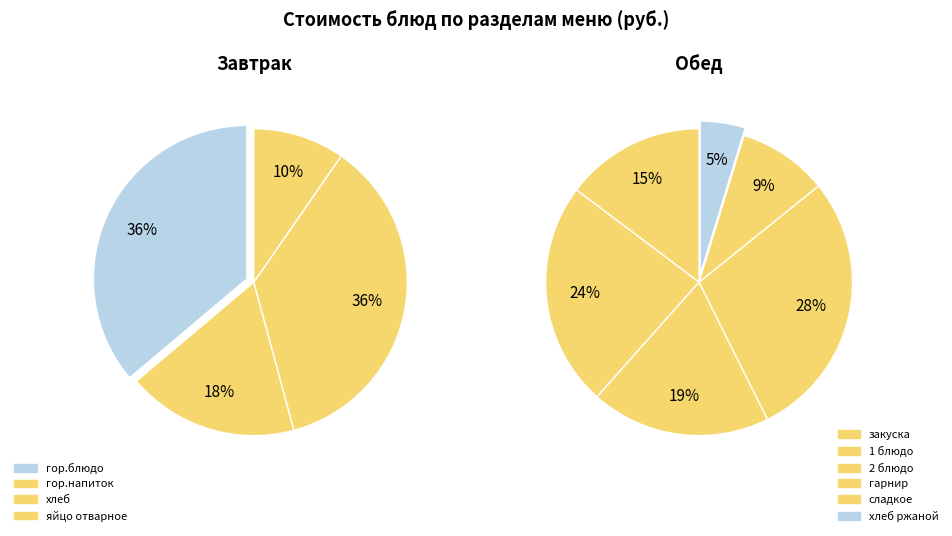

Which slice is the smallest?

хлеб ржаной